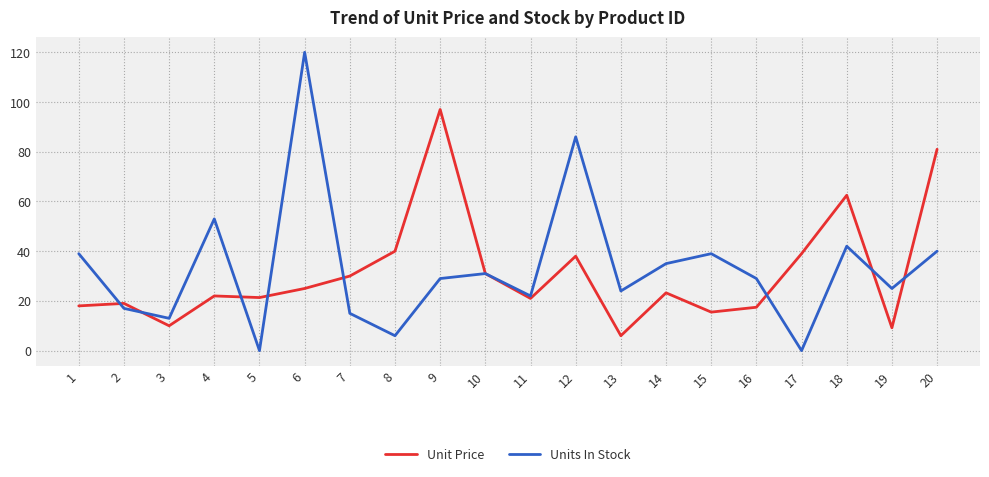

Which series has the largest total across all categories?

Units In Stock